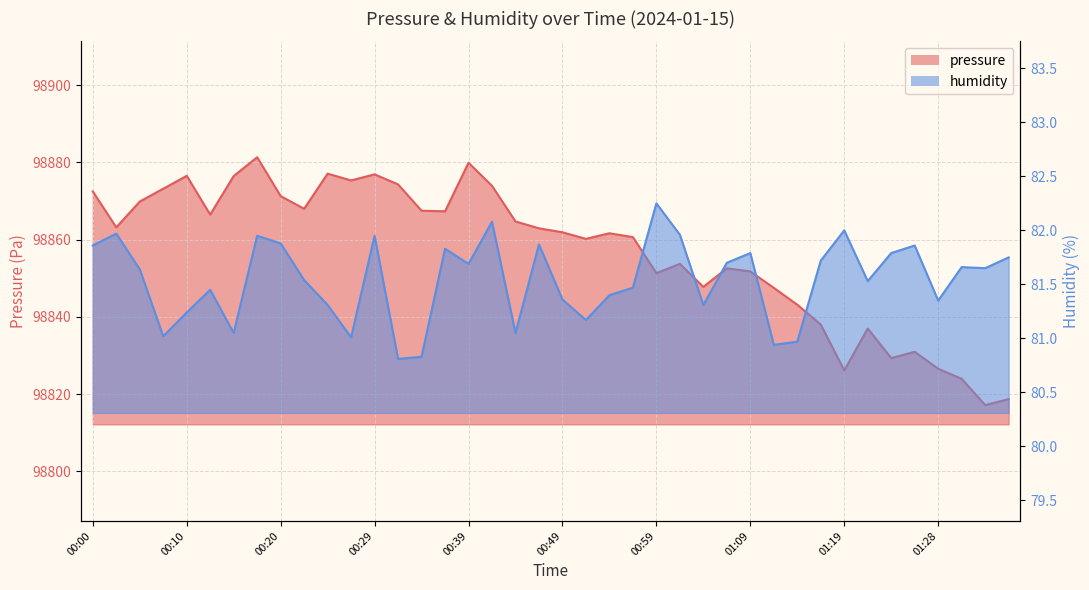

Reading left to right, transcribe all the data shown in this chart.

pressure: 98872.5	98863.2	98869.8	98873.2	98876.5	98866.5	98876.4	98881.3	98871.2	98868.0	98877.1	98875.3	98876.9	98874.3	98867.5	98867.3	98879.9	98873.9	98864.7	98862.9	98861.9	98860.2	98861.6	98860.6	98851.3	98853.7	98847.8	98852.6	98851.8	98847.5	98843.1	98838.0	98826.1	98837.0	98829.3	98830.9	98826.6	98823.9	98817.2	98818.7
humidity: 81.9	82.0	81.6	81.0	81.2	81.5	81.0	82.0	81.9	81.5	81.3	81.0	82.0	80.8	80.8	81.8	81.7	82.1	81.0	81.9	81.4	81.2	81.4	81.5	82.2	82.0	81.3	81.7	81.8	80.9	81.0	81.7	82.0	81.5	81.8	81.9	81.3	81.7	81.7	81.8